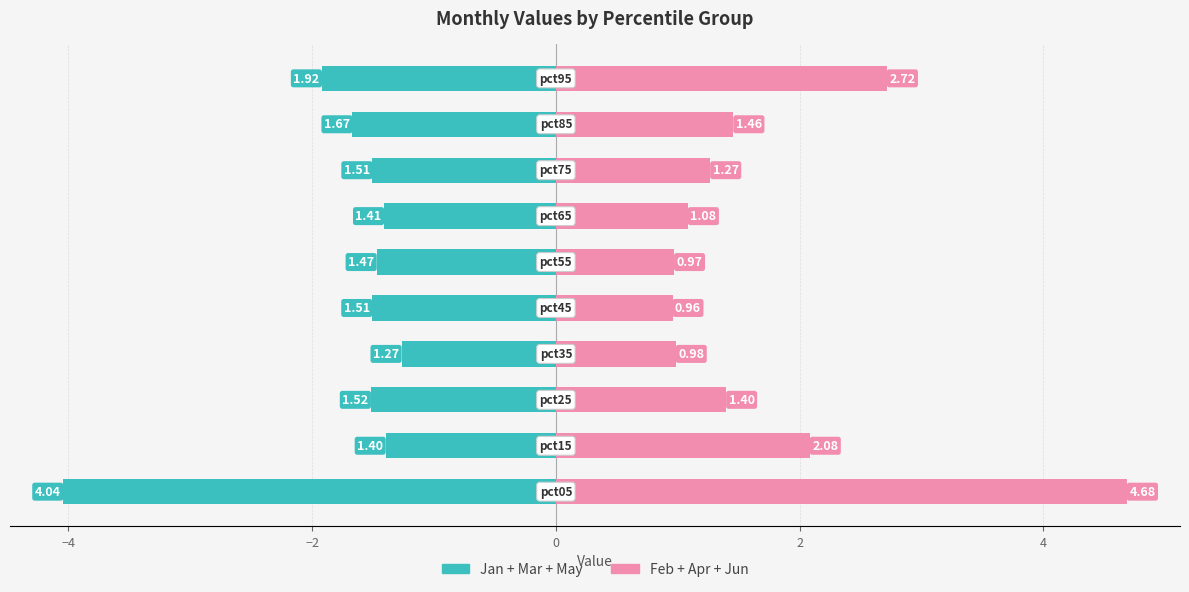

Which series has the widest spread of values?

Feb+Apr+Jun